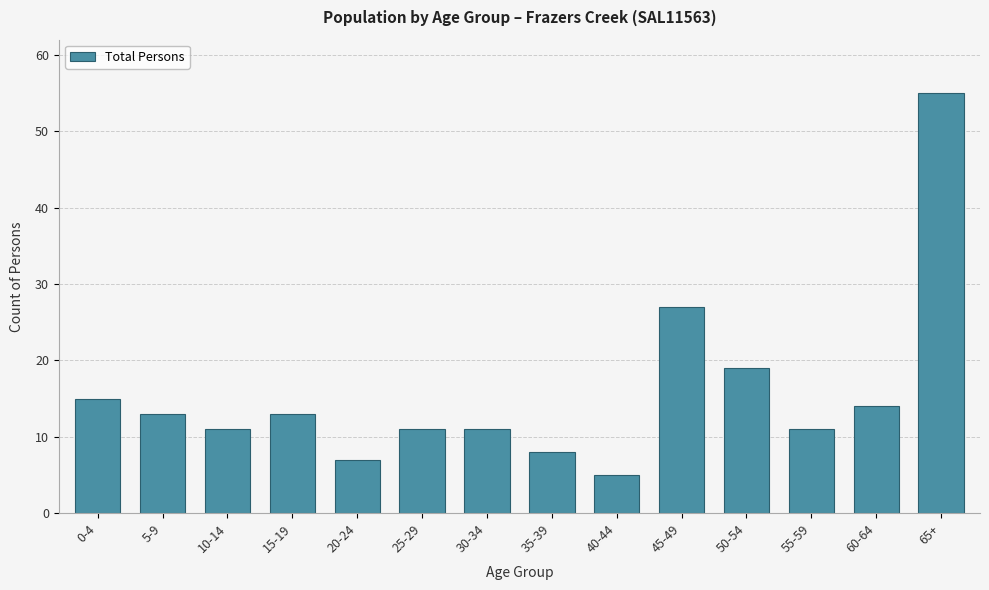

Reading left to right, list all the values displayed in this chart.

0-4=15	5-9=13	10-14=11	15-19=13	20-24=7	25-29=11	30-34=11	35-39=8	40-44=5	45-49=27	50-54=19	55-59=11	60-64=14	65+=55